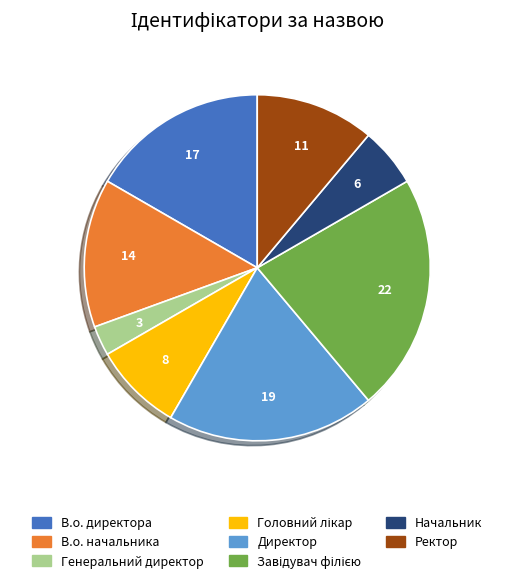

Count the number of slices in the pie.

8